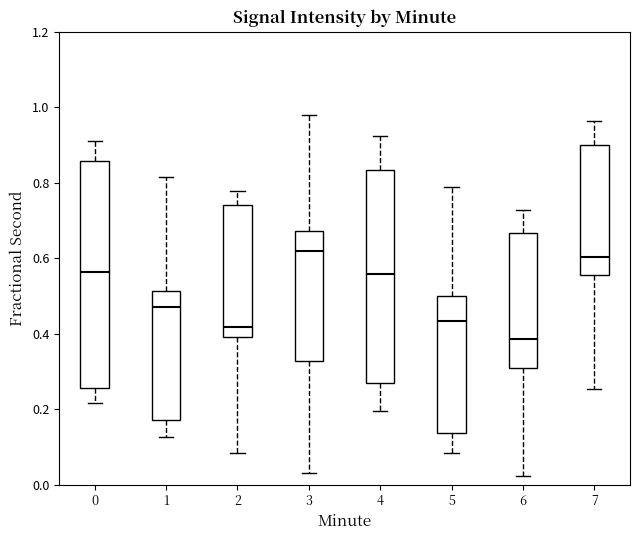

Which box is the tallest, from its lower edge to its upper edge?

0